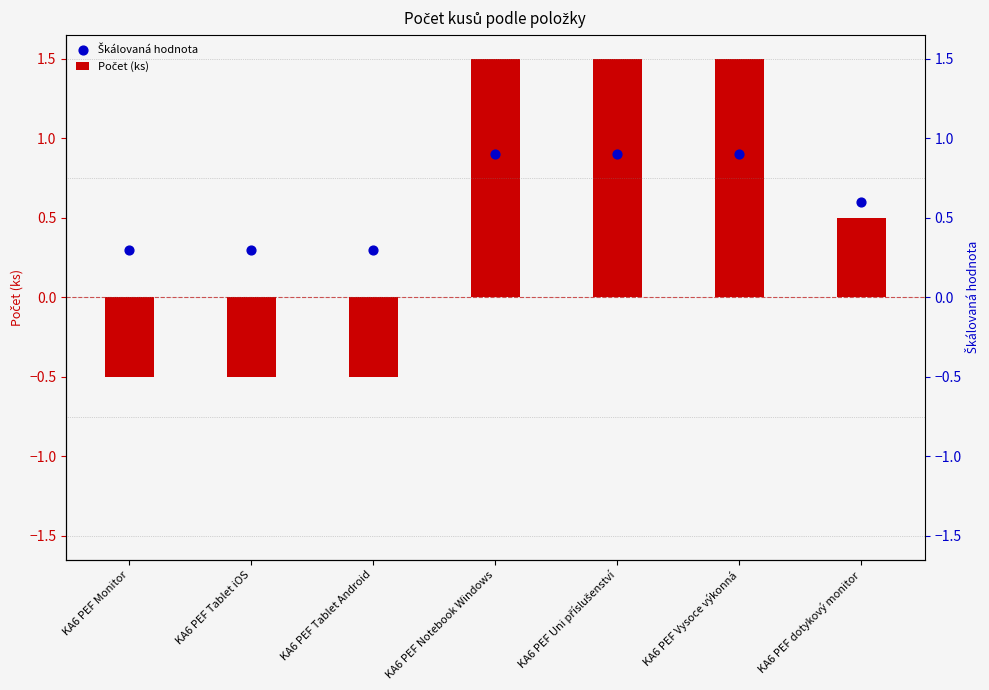

What are all the series names shown in the legend?

Počet (ks), Škálovaná hodnota